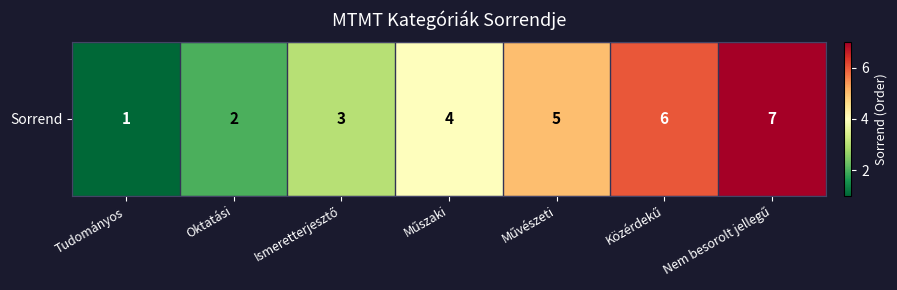

Count the values in the range 2 to 6.

5